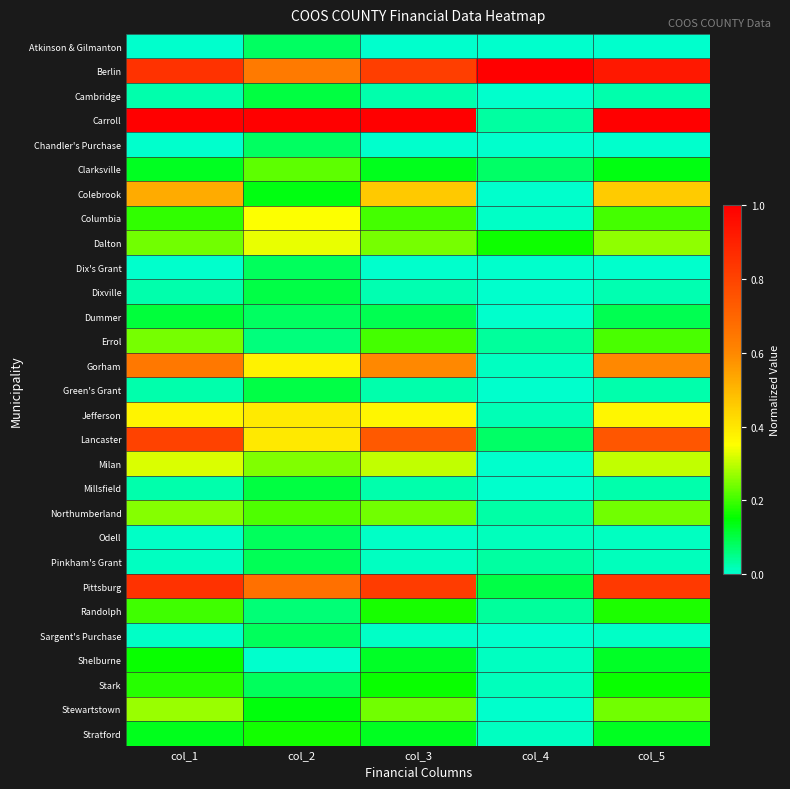

Reading left to right, list all the values displayed in this chart.

Atkinson & Gilmanton: col_1=0.0	col_2=0.1	col_3=0.0	col_4=0.0	col_5=0.0
Berlin: col_1=0.8	col_2=0.6	col_3=0.8	col_4=1.0	col_5=0.9
Cambridge: col_1=0.0	col_2=0.1	col_3=0.0	col_4=0.0	col_5=0.0
Carroll: col_1=1.0	col_2=1.0	col_3=1.0	col_4=0.0	col_5=1.0
Chandler's Purchase: col_1=0.0	col_2=0.1	col_3=0.0	col_4=0.0	col_5=0.0
Clarksville: col_1=0.1	col_2=0.2	col_3=0.1	col_4=0.1	col_5=0.1
Colebrook: col_1=0.5	col_2=0.1	col_3=0.5	col_4=0.0	col_5=0.5
Columbia: col_1=0.2	col_2=0.4	col_3=0.2	col_4=0.0	col_5=0.2
Dalton: col_1=0.2	col_2=0.3	col_3=0.2	col_4=0.2	col_5=0.3
Dix's Grant: col_1=0.0	col_2=0.1	col_3=0.0	col_4=0.0	col_5=0.0
Dixville: col_1=0.0	col_2=0.1	col_3=0.0	col_4=0.0	col_5=0.0
Dummer: col_1=0.1	col_2=0.1	col_3=0.1	col_4=0.0	col_5=0.1
Errol: col_1=0.2	col_2=0.1	col_3=0.2	col_4=0.0	col_5=0.2
Gorham: col_1=0.6	col_2=0.4	col_3=0.6	col_4=0.0	col_5=0.6
Green's Grant: col_1=0.0	col_2=0.1	col_3=0.0	col_4=0.0	col_5=0.0
Jefferson: col_1=0.4	col_2=0.4	col_3=0.4	col_4=0.0	col_5=0.4
Lancaster: col_1=0.8	col_2=0.4	col_3=0.7	col_4=0.1	col_5=0.7
Milan: col_1=0.3	col_2=0.3	col_3=0.3	col_4=0.0	col_5=0.3
Millsfield: col_1=0.0	col_2=0.1	col_3=0.0	col_4=0.0	col_5=0.0
Northumberland: col_1=0.3	col_2=0.2	col_3=0.2	col_4=0.0	col_5=0.2
Odell: col_1=0.0	col_2=0.1	col_3=0.0	col_4=0.0	col_5=0.0
Pinkham's Grant: col_1=0.0	col_2=0.1	col_3=0.0	col_4=0.0	col_5=0.0
Pittsburg: col_1=0.9	col_2=0.7	col_3=0.8	col_4=0.1	col_5=0.8
Randolph: col_1=0.2	col_2=0.1	col_3=0.2	col_4=0.0	col_5=0.2
Sargent's Purchase: col_1=0.0	col_2=0.1	col_3=0.0	col_4=0.0	col_5=0.0
Shelburne: col_1=0.2	col_2=0.0	col_3=0.1	col_4=0.0	col_5=0.1
Stark: col_1=0.2	col_2=0.1	col_3=0.2	col_4=0.0	col_5=0.2
Stewartstown: col_1=0.3	col_2=0.1	col_3=0.2	col_4=0.0	col_5=0.2
Stratford: col_1=0.1	col_2=0.2	col_3=0.1	col_4=0.0	col_5=0.1